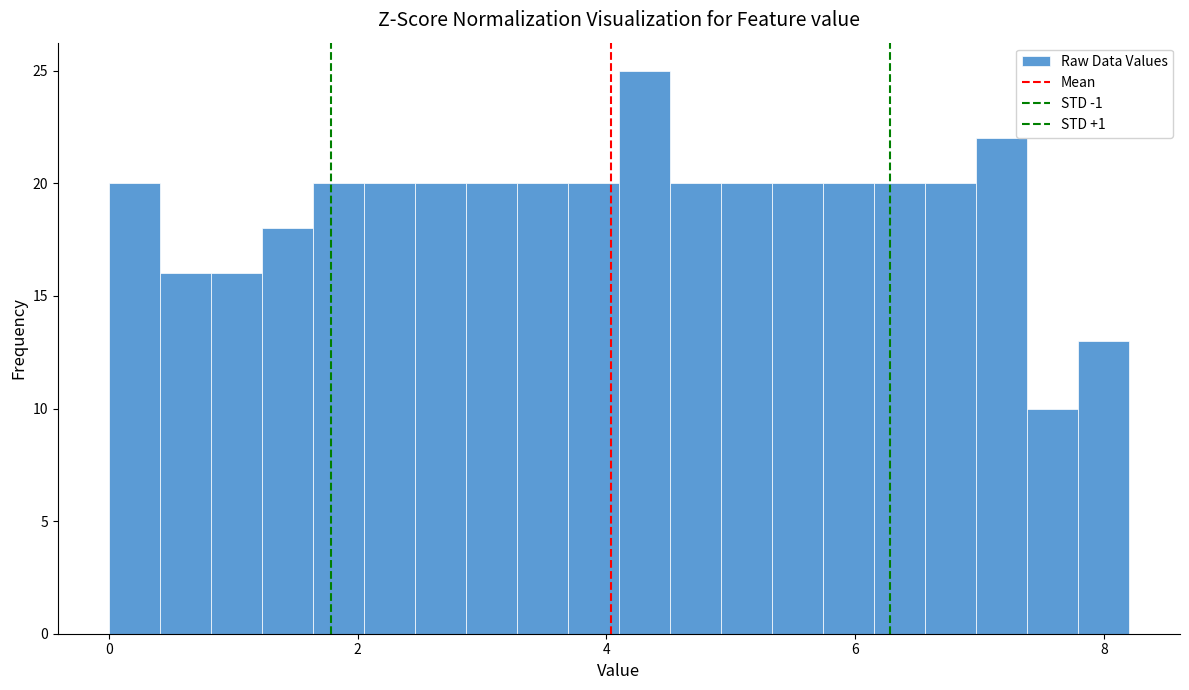

Around what value on the x-axis is the tallest bar? Give the approximate position of its centre, as read against the axis.

4.4